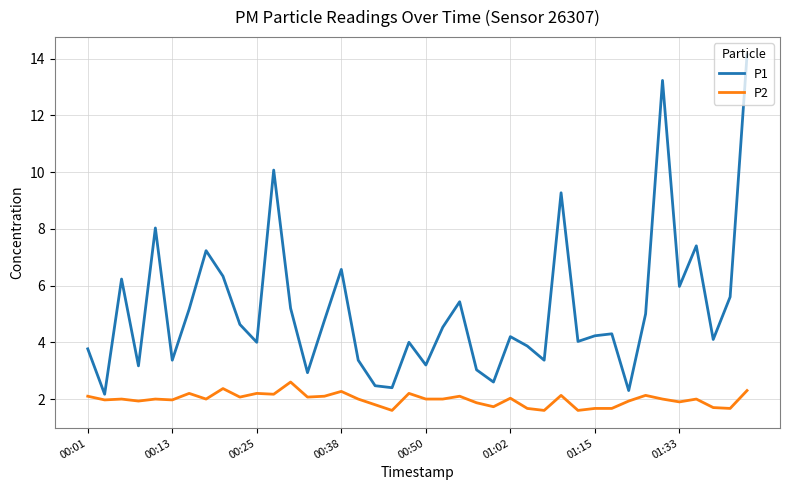

What is the lowest value of the P2 series?

1.6